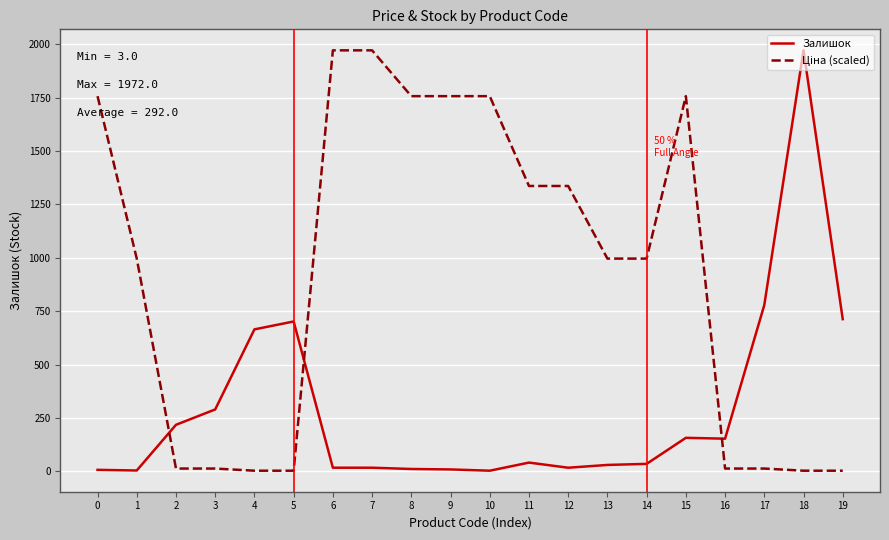

Which series changed the most between 4 and 18?

Залишок